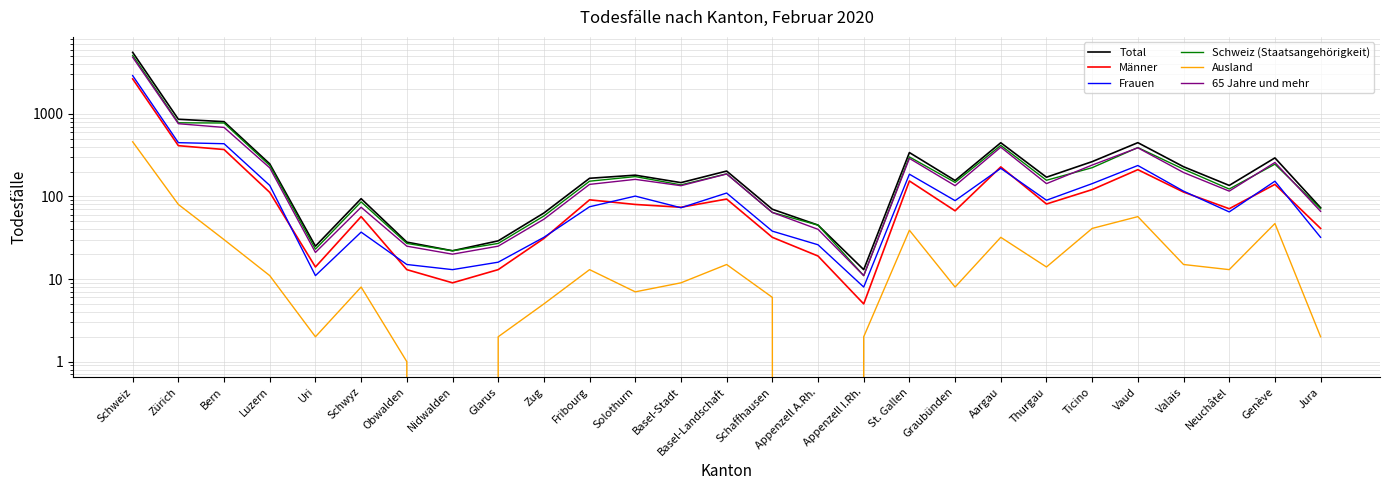

In Frauen, how many points are lower than both neighbors (excluding endpoints)?

7